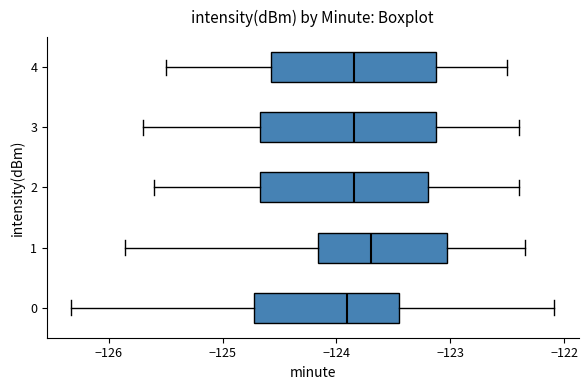

Reading bottom to top, transcribe this box plot: for each box, give where its median line is, the range the box spans, and where its two whiskers end, as read against the x-axis. The values are not printed on the chart, so give them approximately, as read against the axis.

0: median -123.9, box -124.7 to -123.5, whiskers -126.3 to -122.1
1: median -123.7, box -124.2 to -123.0, whiskers -125.9 to -122.3
2: median -123.8, box -124.7 to -123.2, whiskers -125.6 to -122.4
3: median -123.8, box -124.7 to -123.1, whiskers -125.7 to -122.4
4: median -123.8, box -124.6 to -123.1, whiskers -125.5 to -122.5